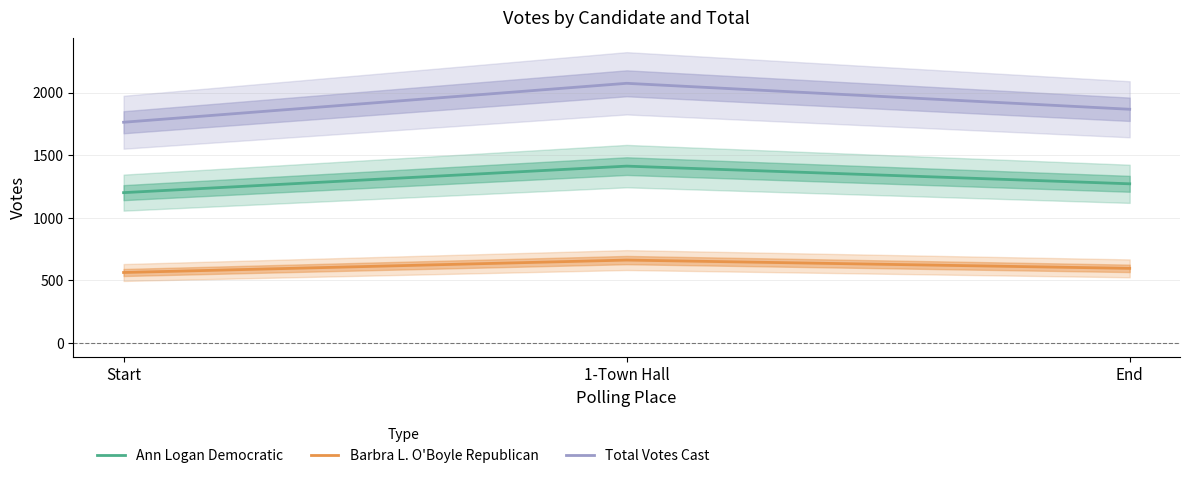

Rank the categories by Barbra L. O'Boyle Republican value from highest to lowest.

1-Town Hall, End, Start